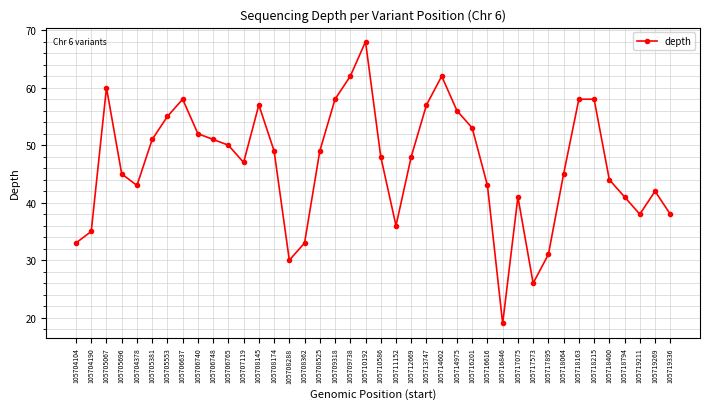

True or false: there are more than 0 points higher than both neighbors.

True